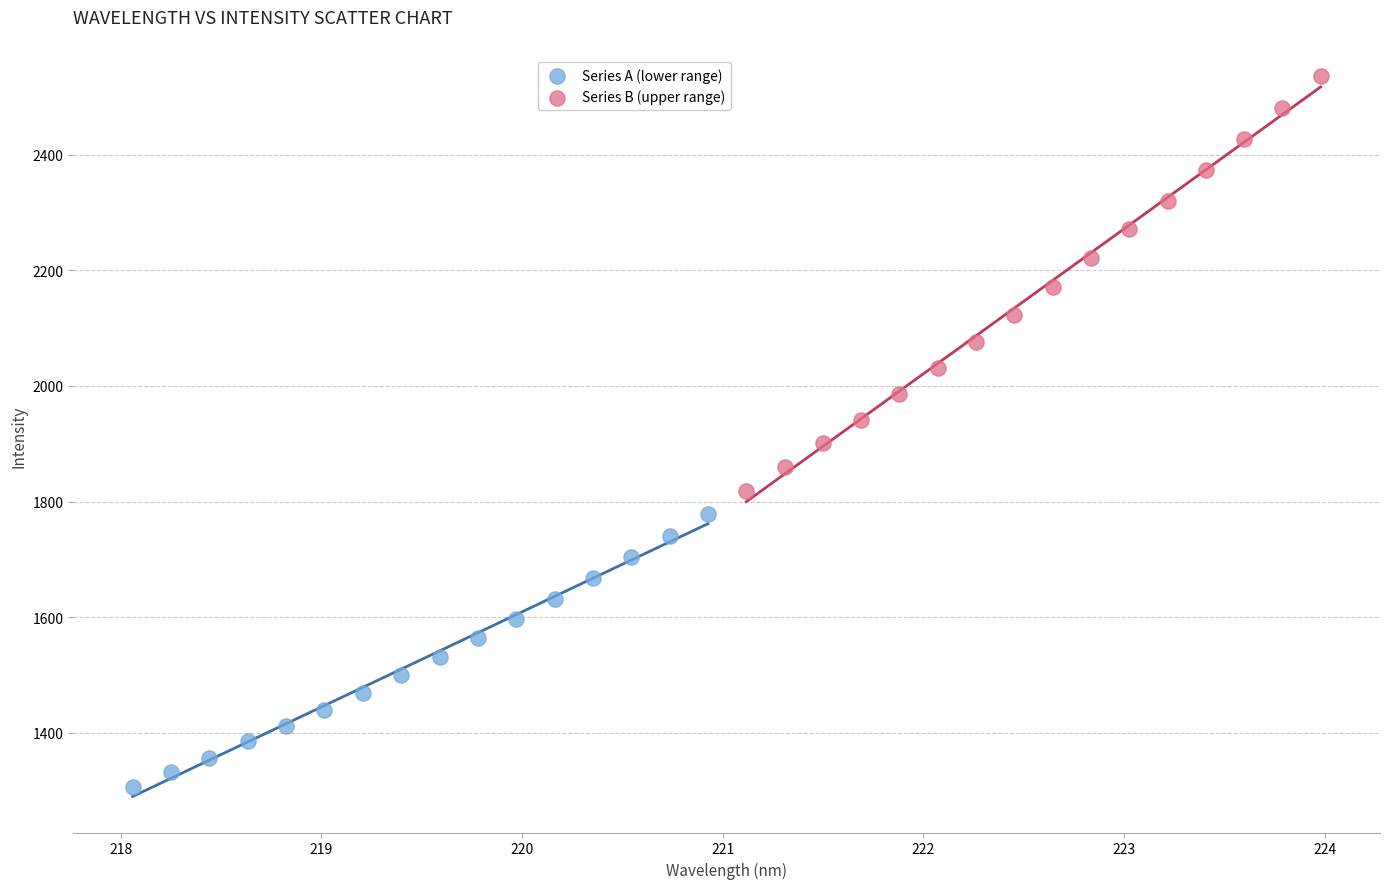

Which series has the largest Y range (max minus min)?

Series B (upper range)